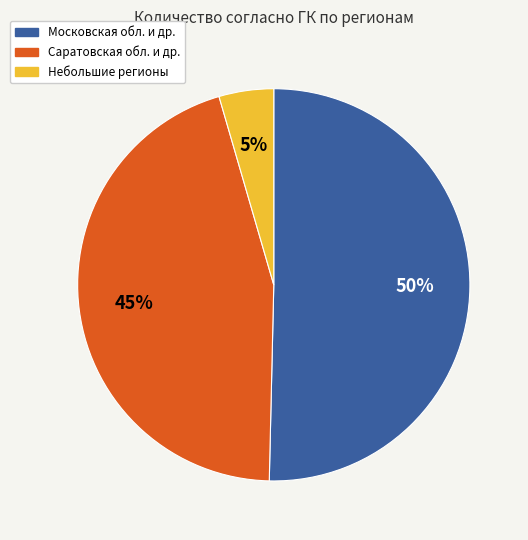

Does Небольшие регионы account for over 50% of the chart?

No